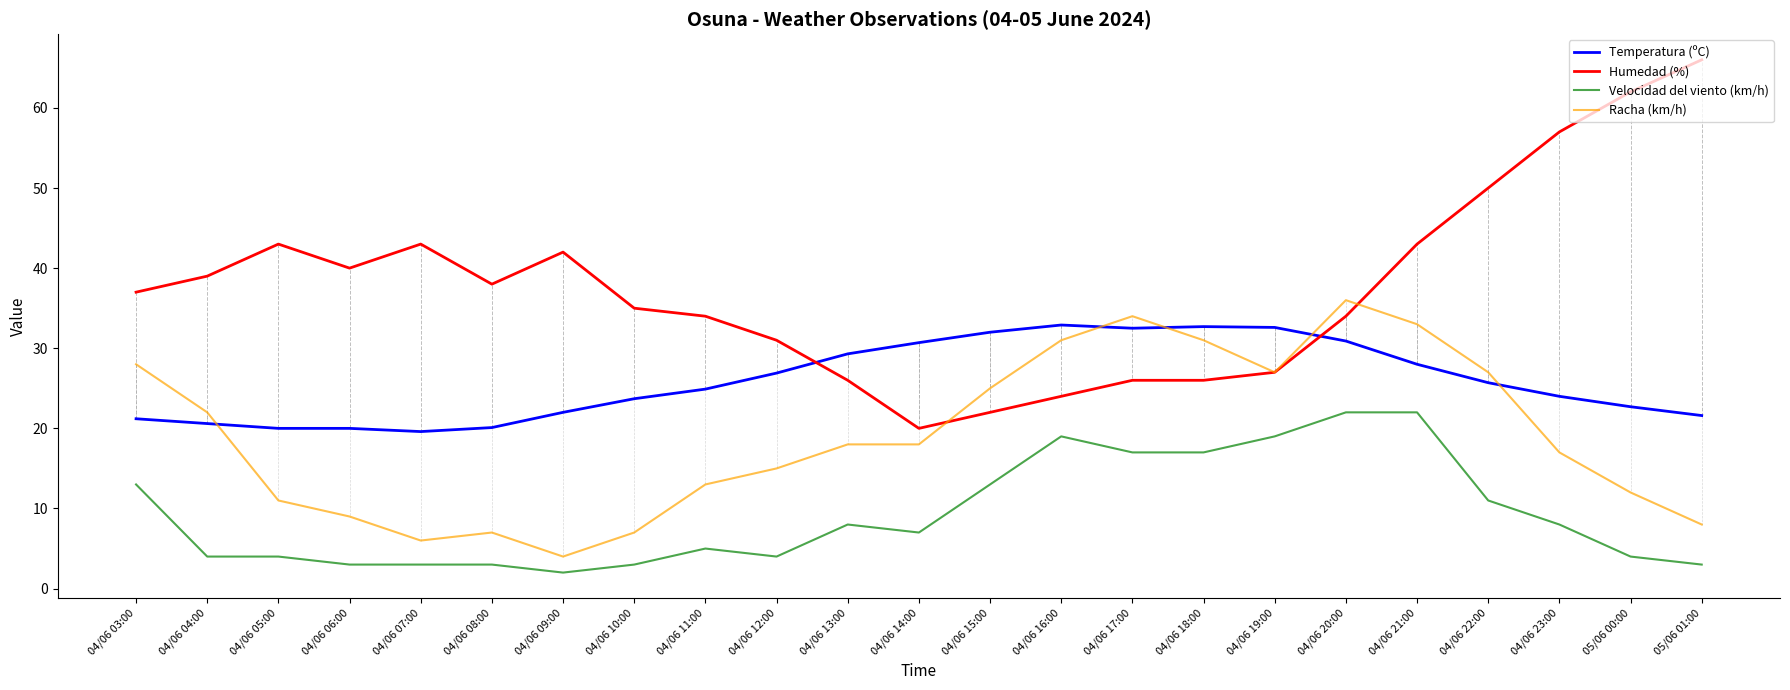

True or false: Temperatura (ºC) has a value of 22.0 at 04/06 09:00.

True